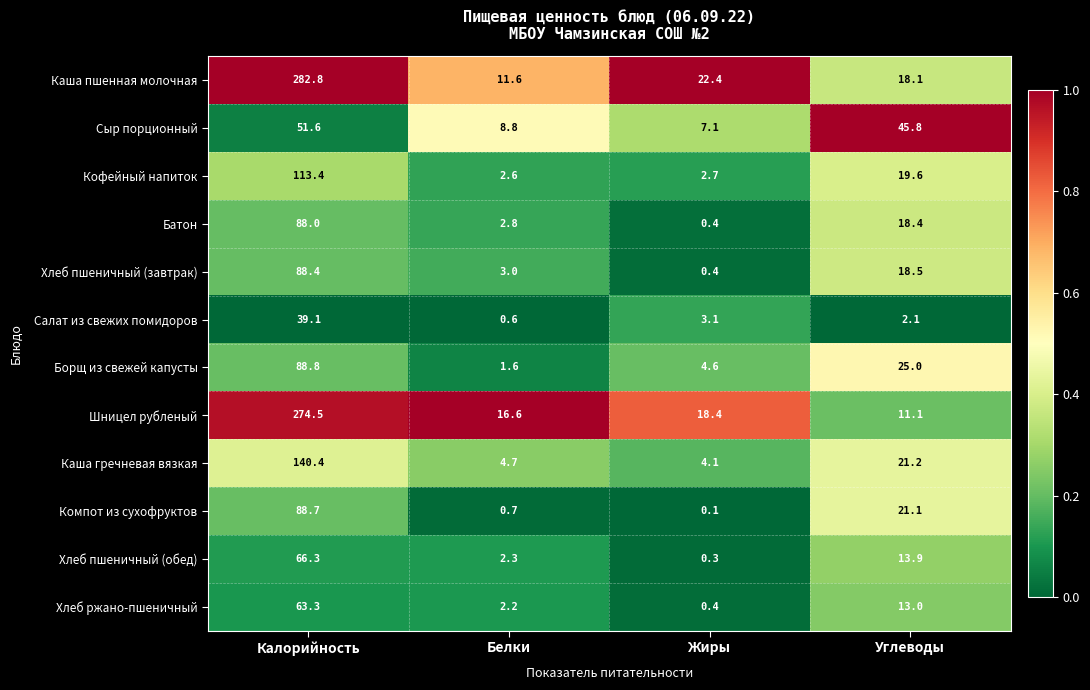

At how many categories does at least one series exceed 0?

4